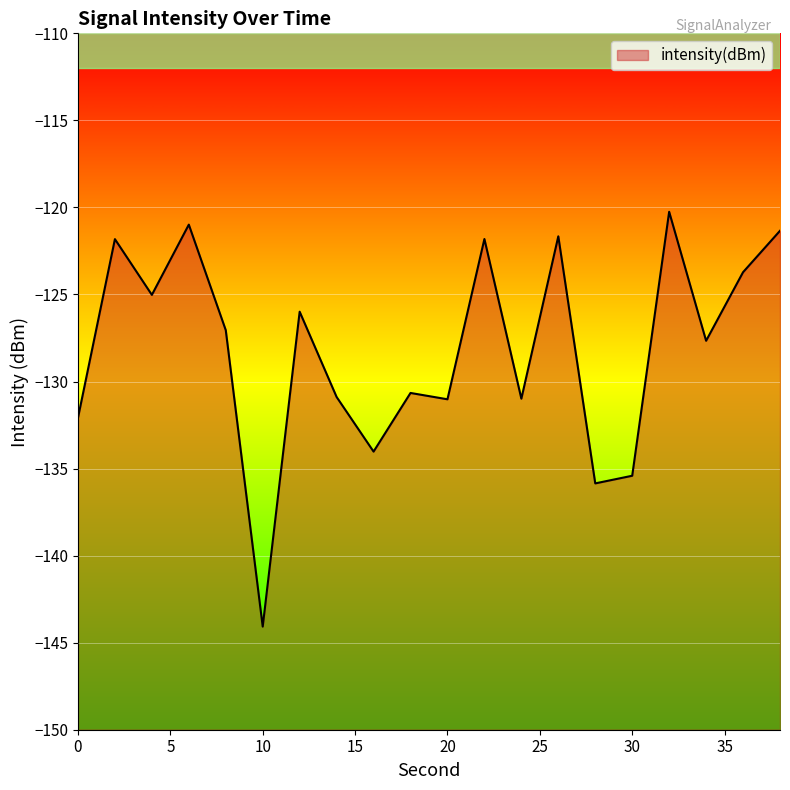

What is the value of the 18th point from the left?

-127.7